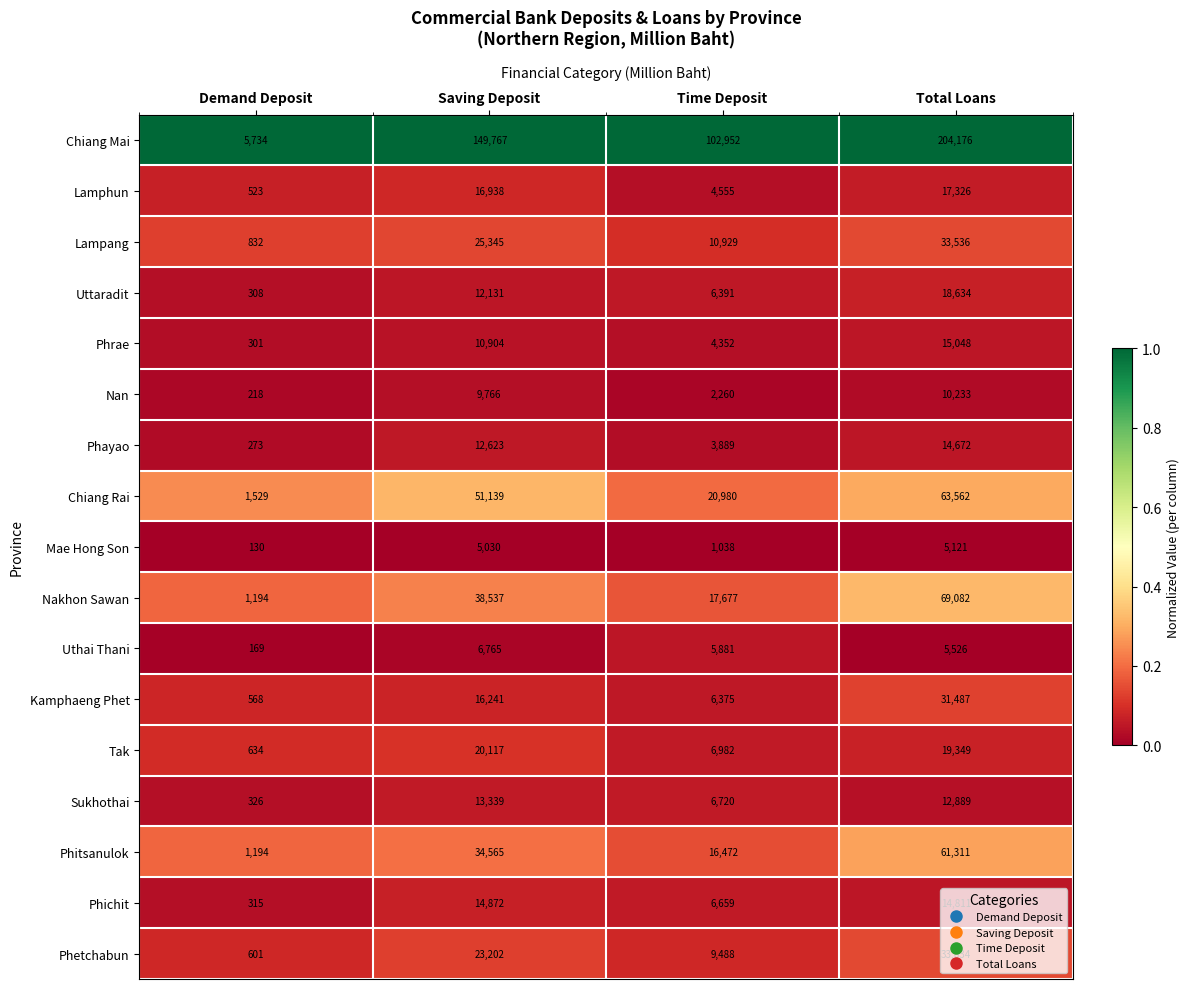

Which label corresponds to the largest value in the chart?

Total Loans